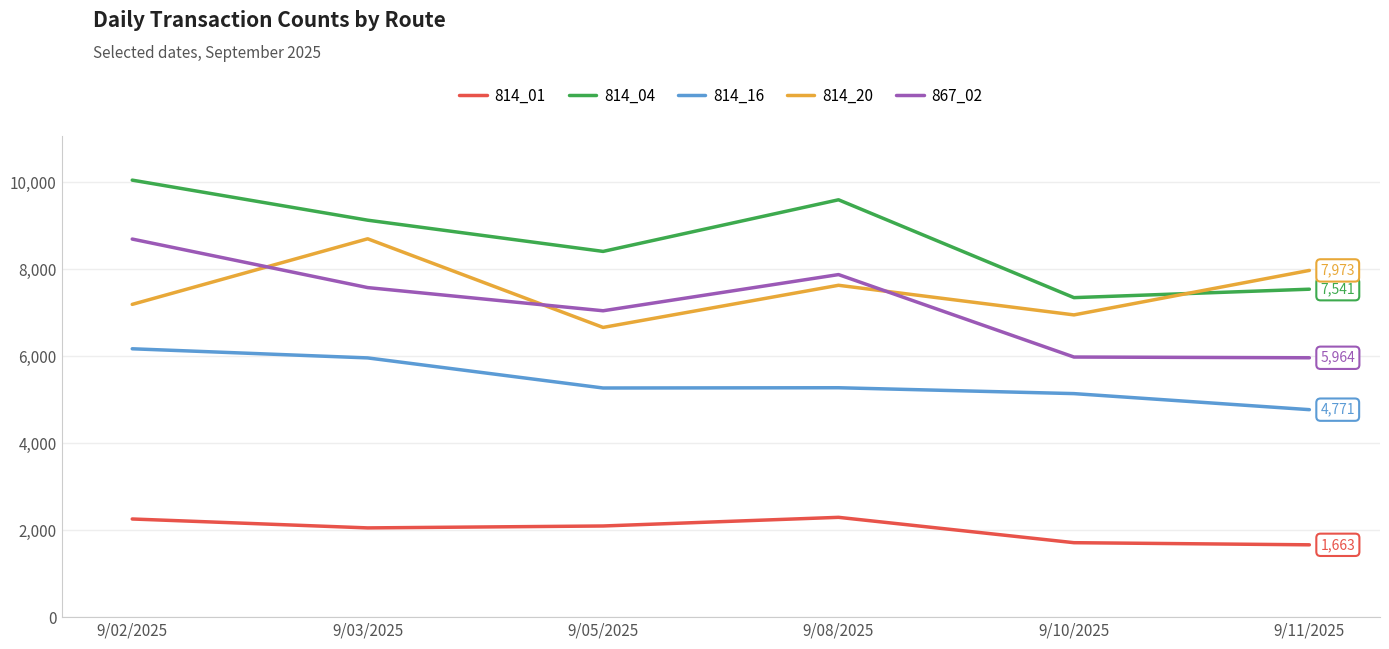

True or false: 814_04 and 814_16 cross at least once.

False